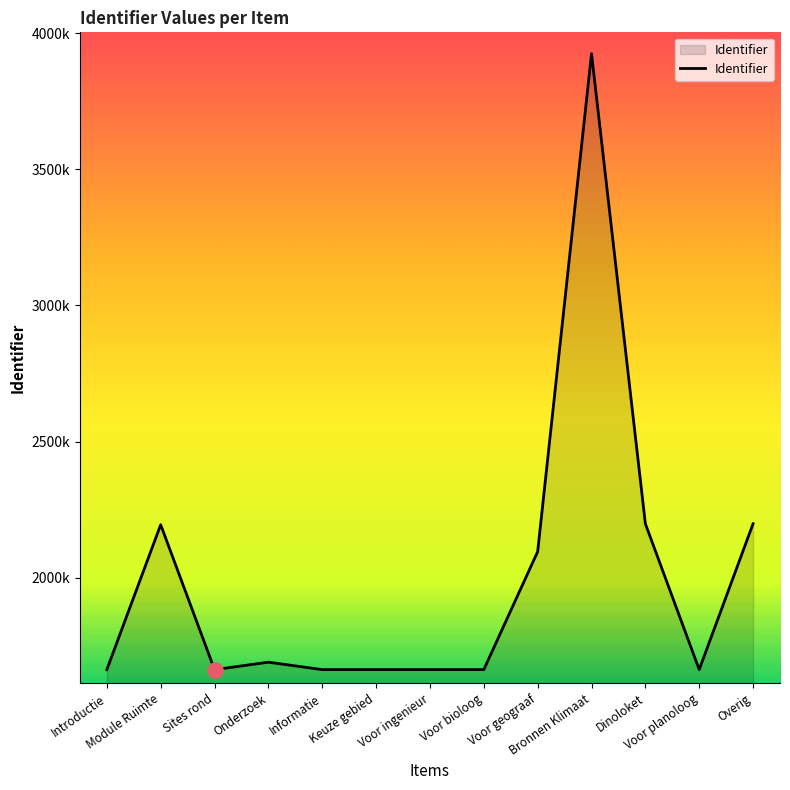

What is the change in value from Module Ruimte to Onderzoek?

-504960